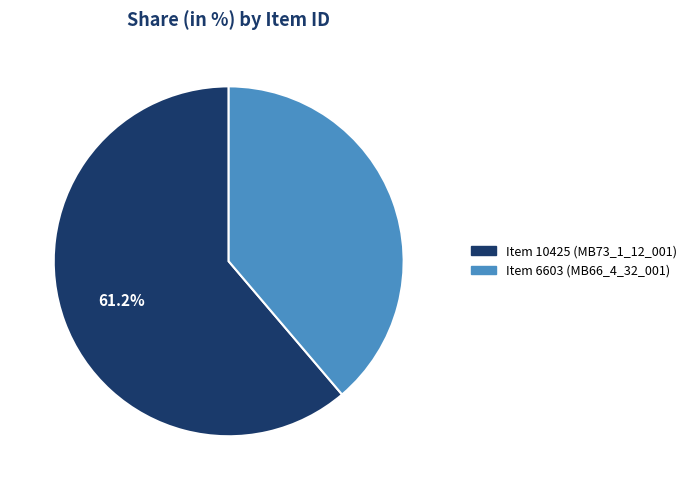

Is it true that Item 6603 (MB66_4_32_001) is 39% of the pie?

True